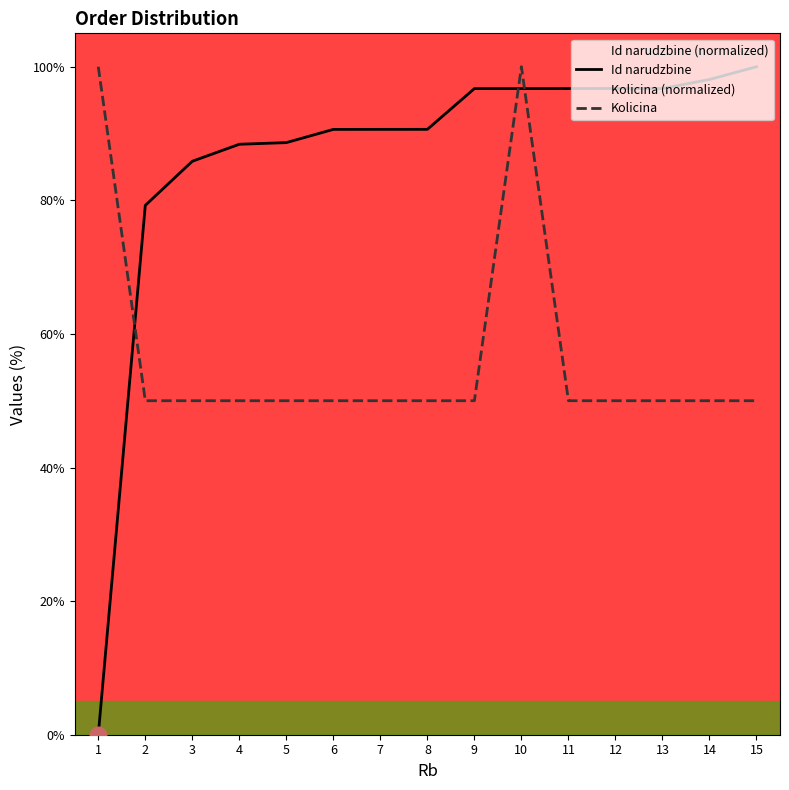

At which label does Id narudzbine first exceed 90?

6